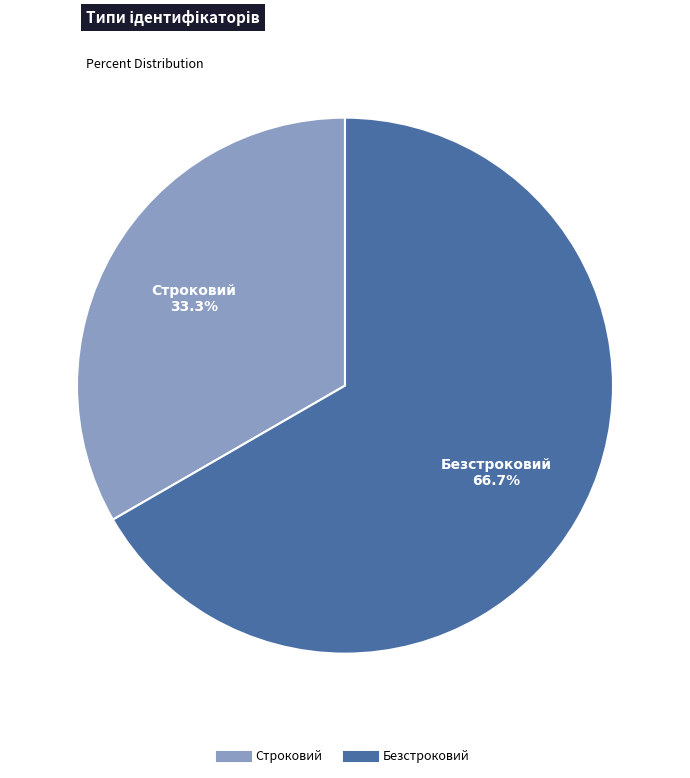

Rank the categories by value from highest to lowest.

Безстроковий, Строковий